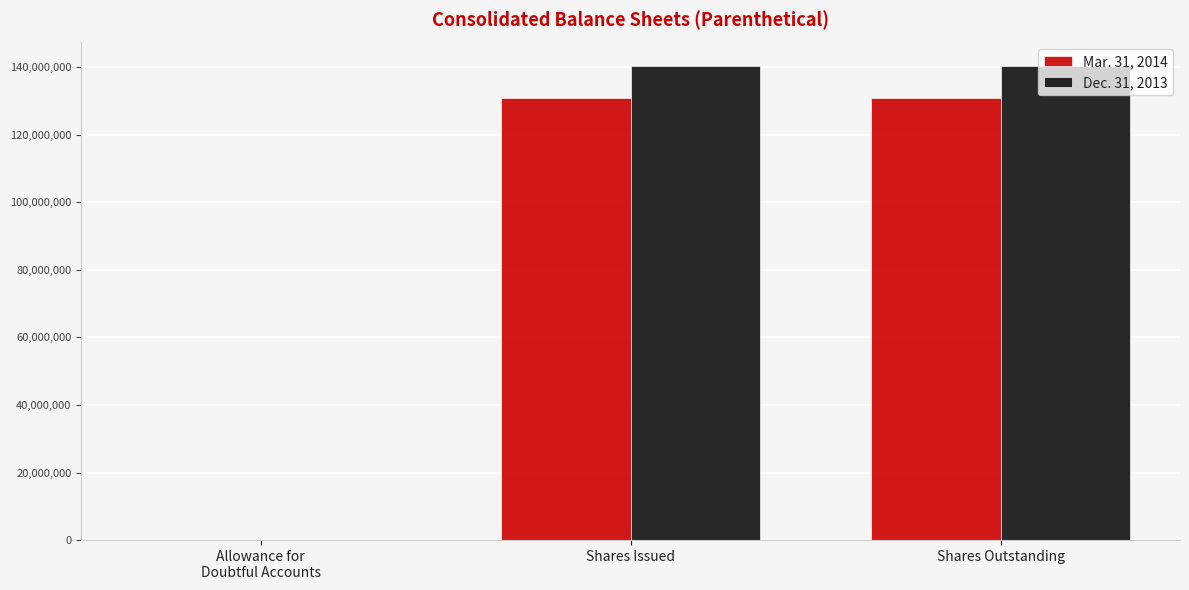

Count the Mar. 31, 2014 values in the range 42730 to 130729673.

3